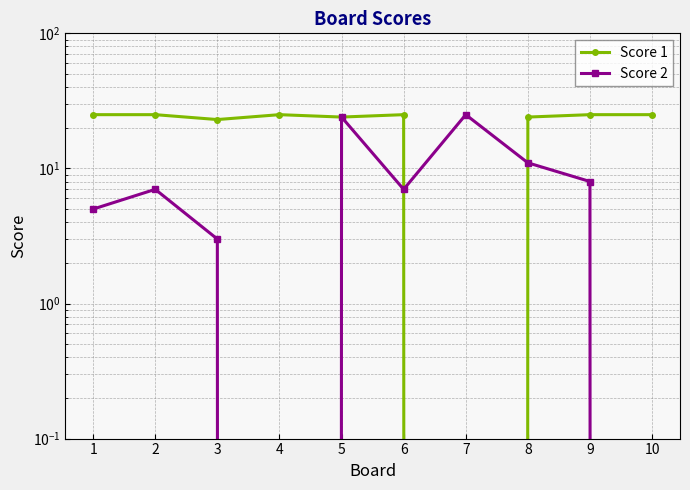

Where is Score 1 nearest to the value 12?

3